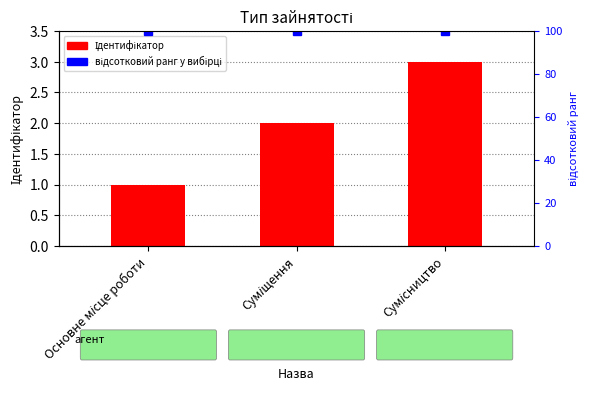

Reading left to right, what are all the values shown in this chart?

Ідентифікатор: 1	2	3
відсотковий ранг у вибірці: 100	100	100